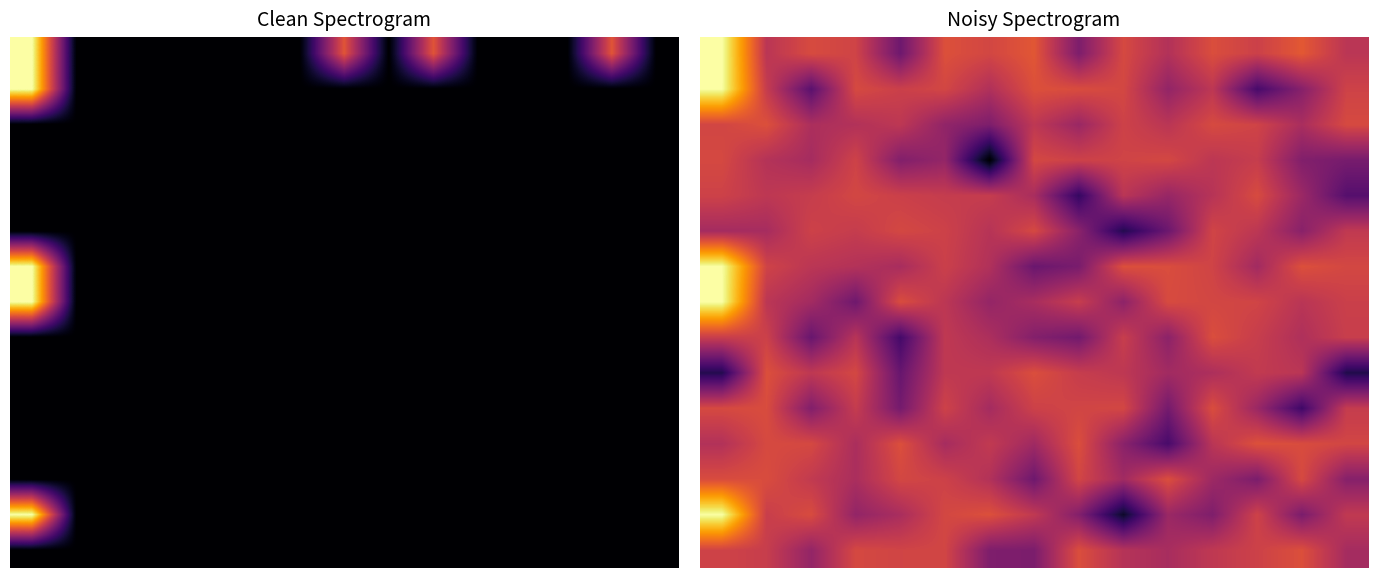

How many series are shown in this chart?

15